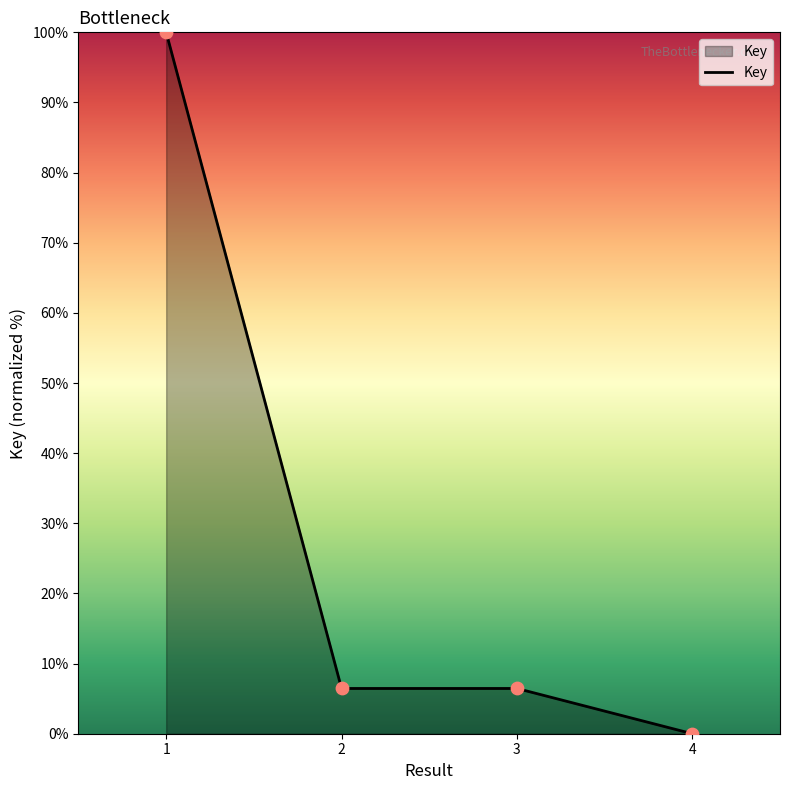

Approximately how many times larger is the value at 2 compared to 3?

1.0